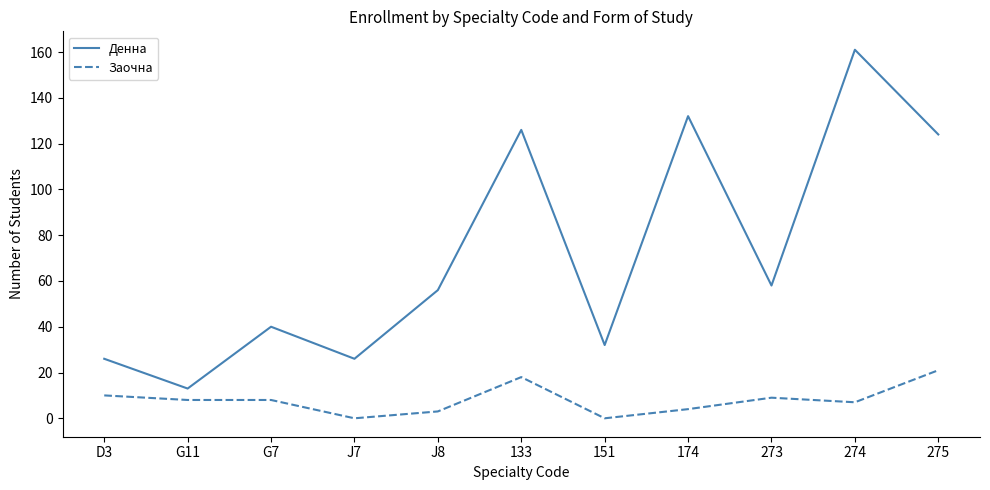

List the series in order of their peak value, lowest first.

Заочна, Денна